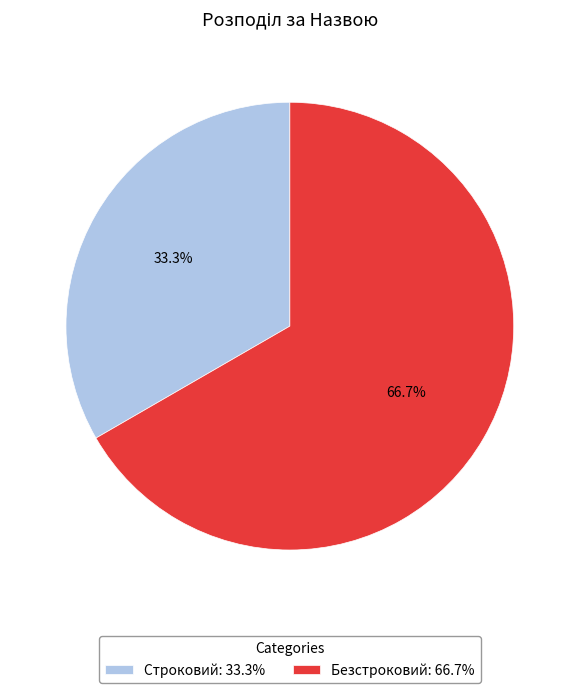

Does Строковий represent more than half of the total?

No